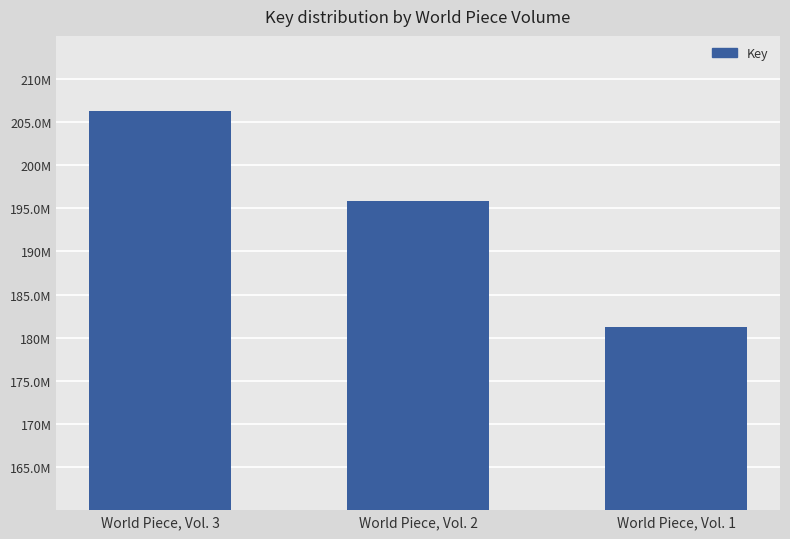

List the labels in order of value, largest first.

World Piece, Vol. 3, World Piece, Vol. 2, World Piece, Vol. 1